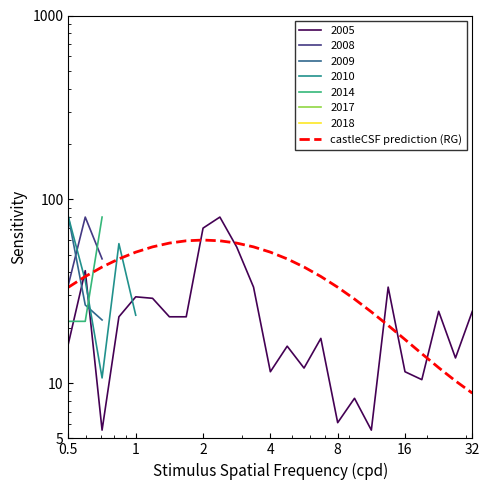

Reading left to right, list all the values displayed in this chart.

33.2	38.0	42.8	47.4	51.5	55.1	57.8	59.4	60.0	59.4	57.8	55.1	51.5	47.4	42.8	38.0	33.2	28.6	24.4	20.6	17.3	14.4	12.1	10.3	8.8